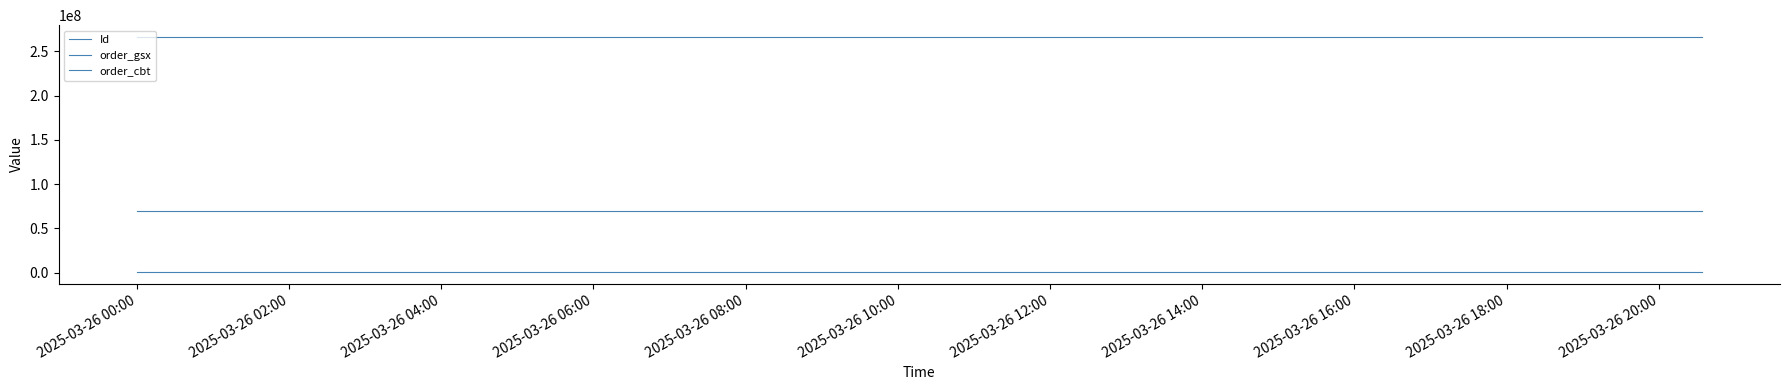

Does the chart display data point markers on the line(s)?

No